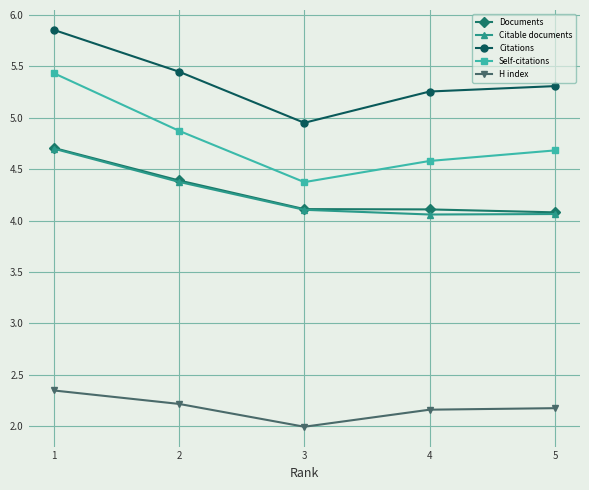

What is the difference between the highest and lowest values at 1?

3.5